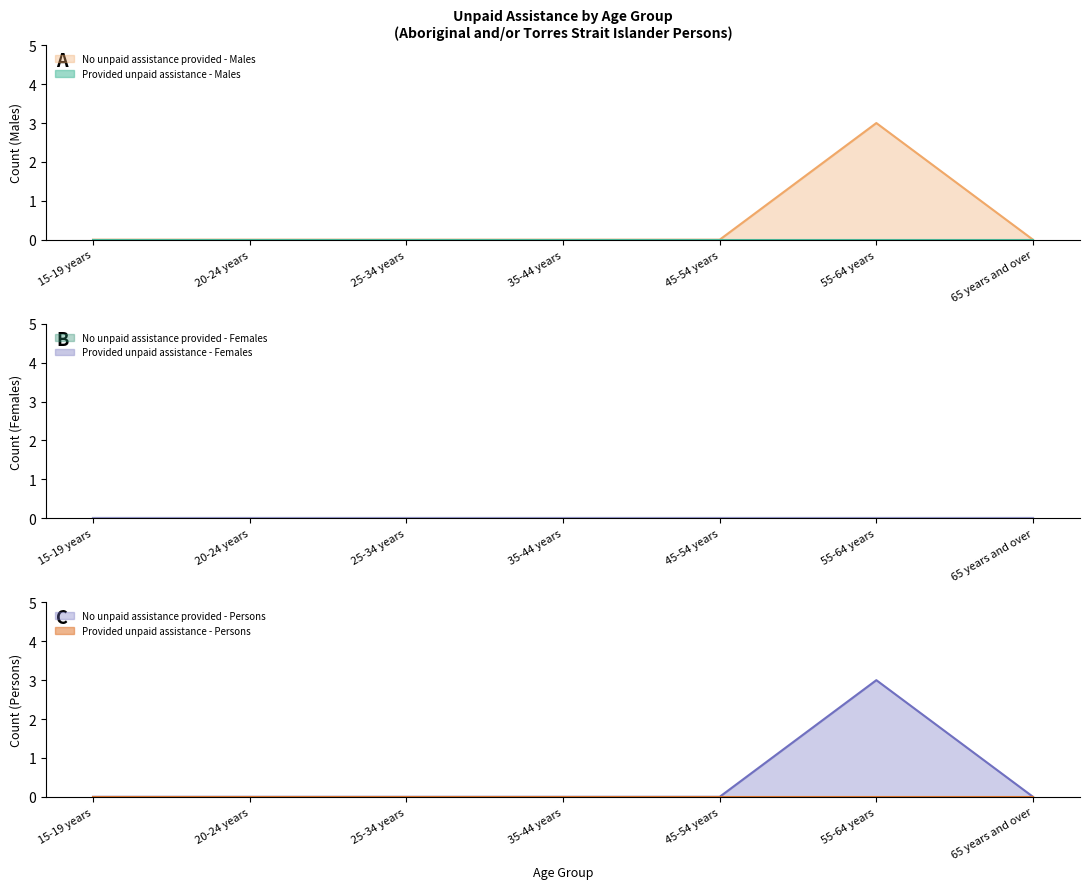

What is the total value across all series at 55-64 years?

6